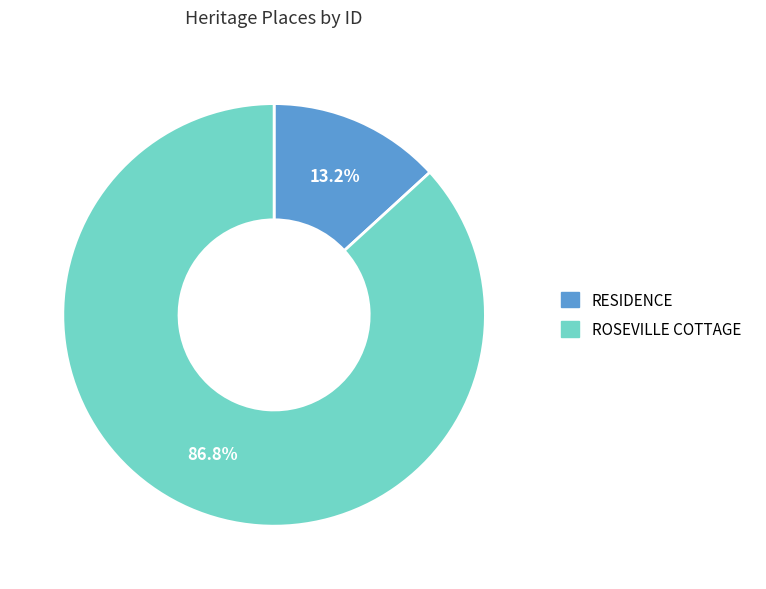

Is the sum of ROSEVILLE COTTAGE and RESIDENCE greater than half?

Yes